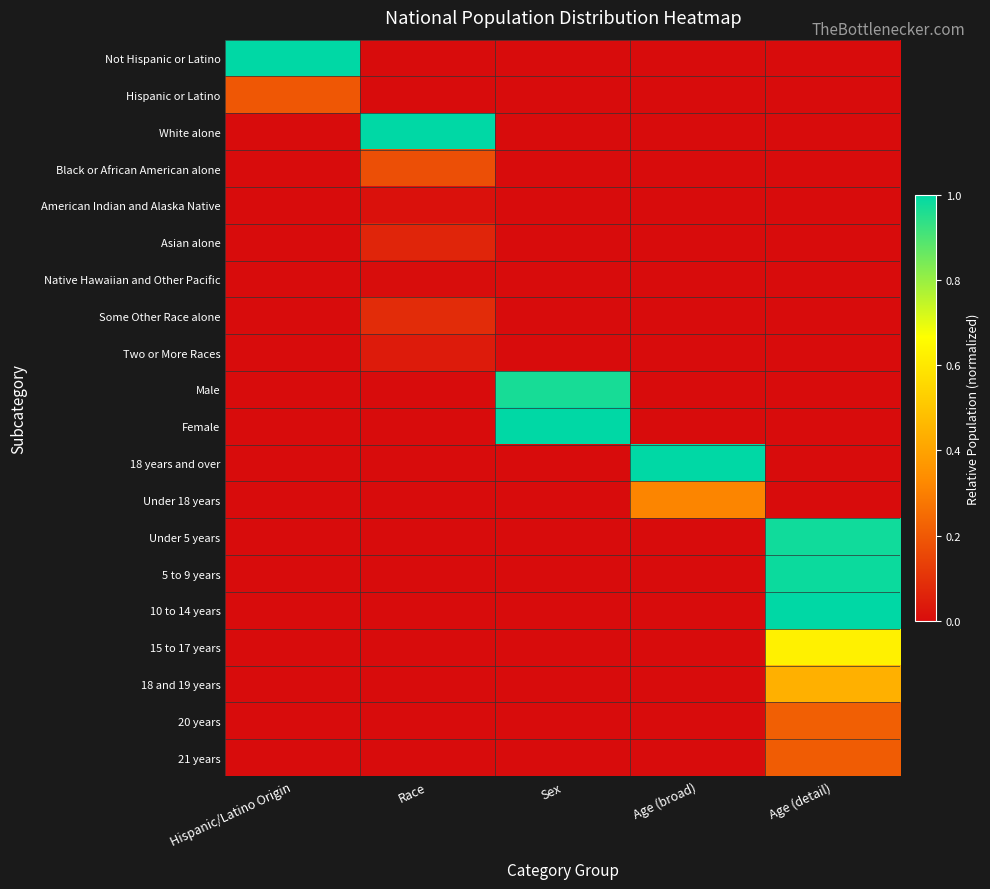

Which label corresponds to the smallest value in the chart?

Race